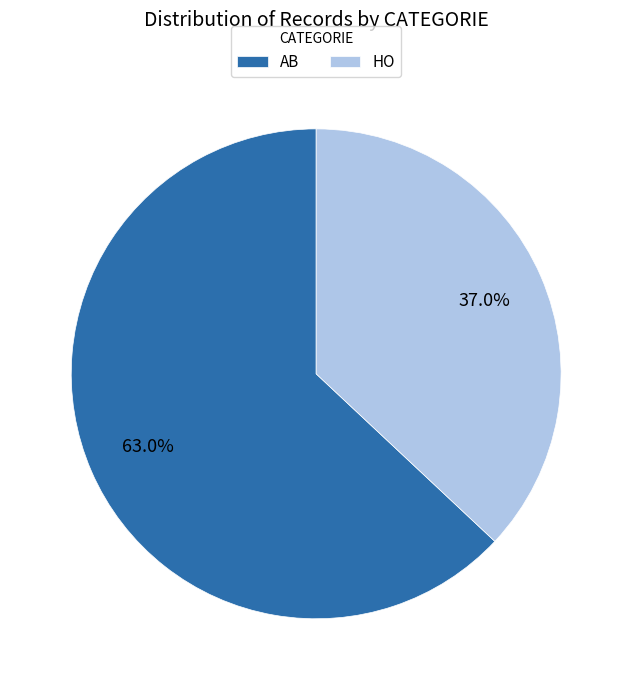

True or false: AB accounts for 56% of the total.

False